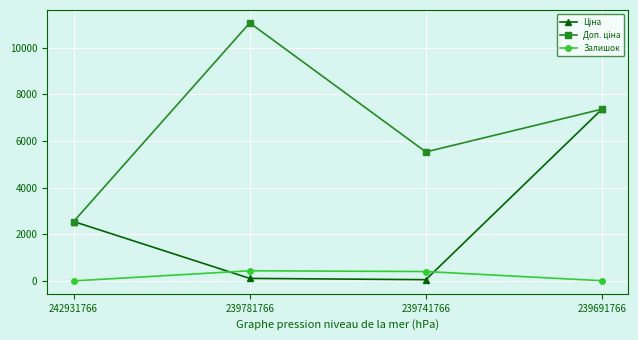

Is it true that Залишок equals 3.0 at 242931766?

True